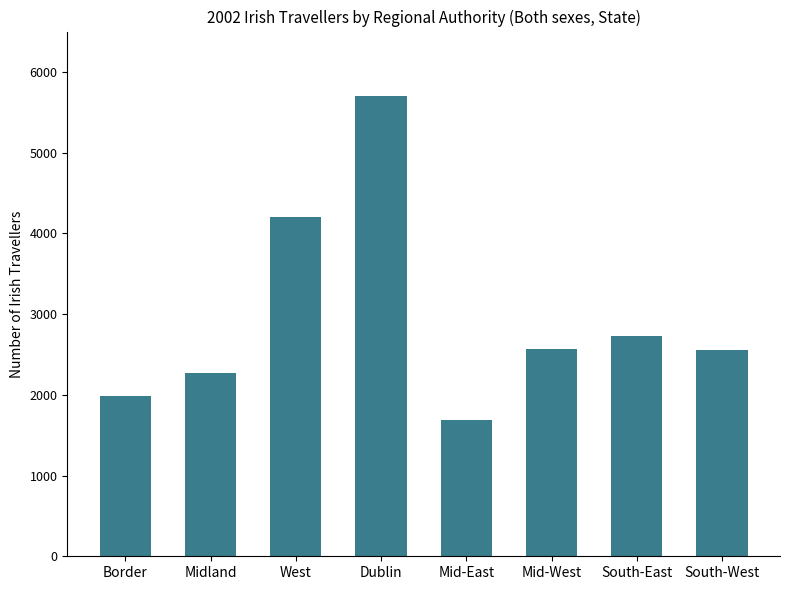

The chart shows a value of 2566 at Mid-West. True or false?

True